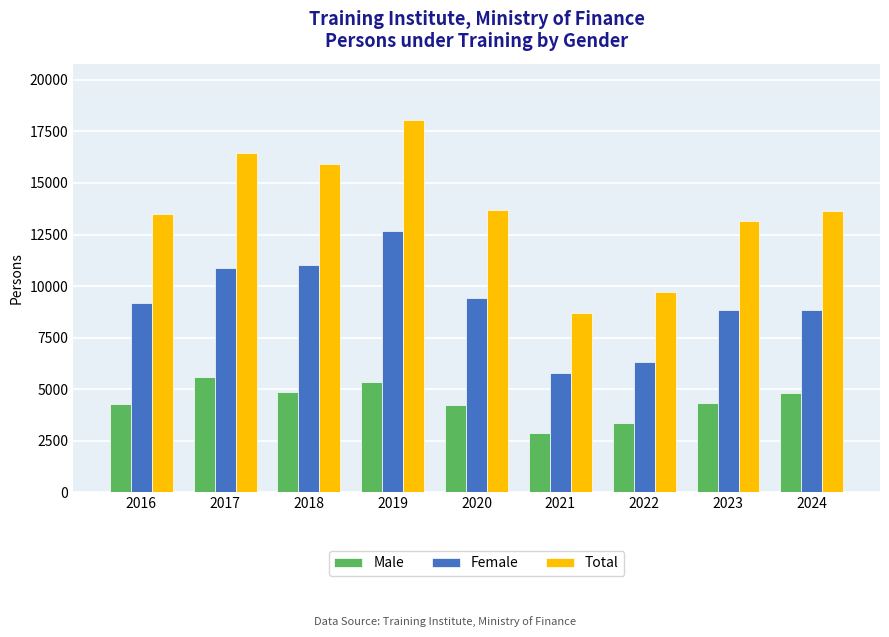

Does the chart contain any negative values?

No